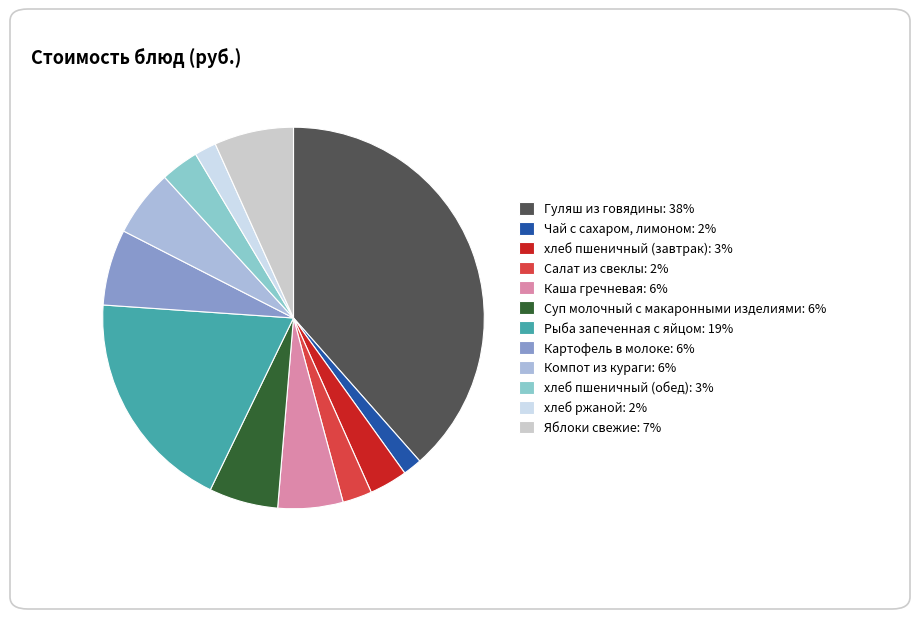

To the nearest percent, what is the difference between the Компот из кураги and Салат из свеклы slice percentages?

3%